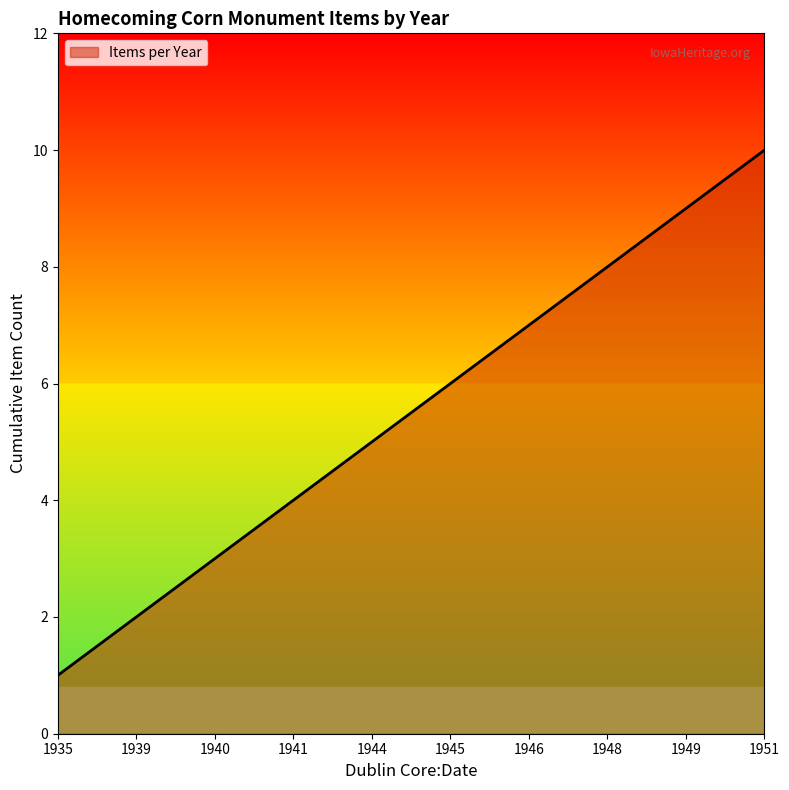

What is the approximate value at 1946?

7